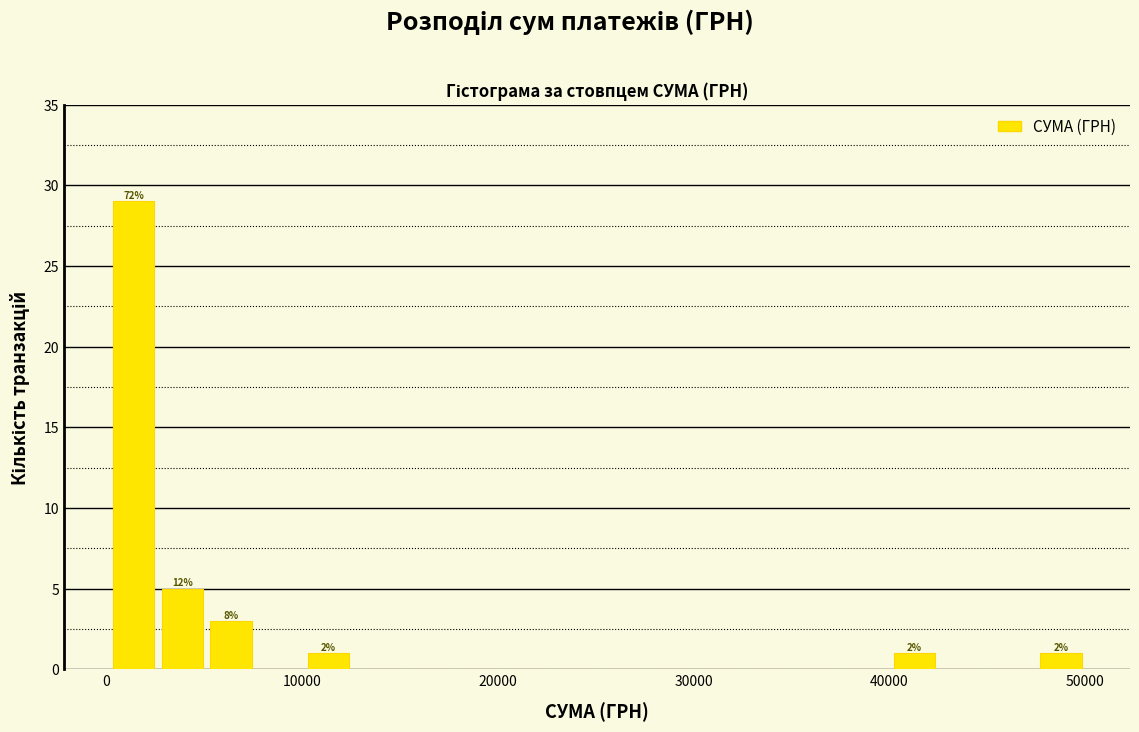

Around what value on the x-axis is the tallest bar? Give the approximate position of its centre, as read against the axis.

1000